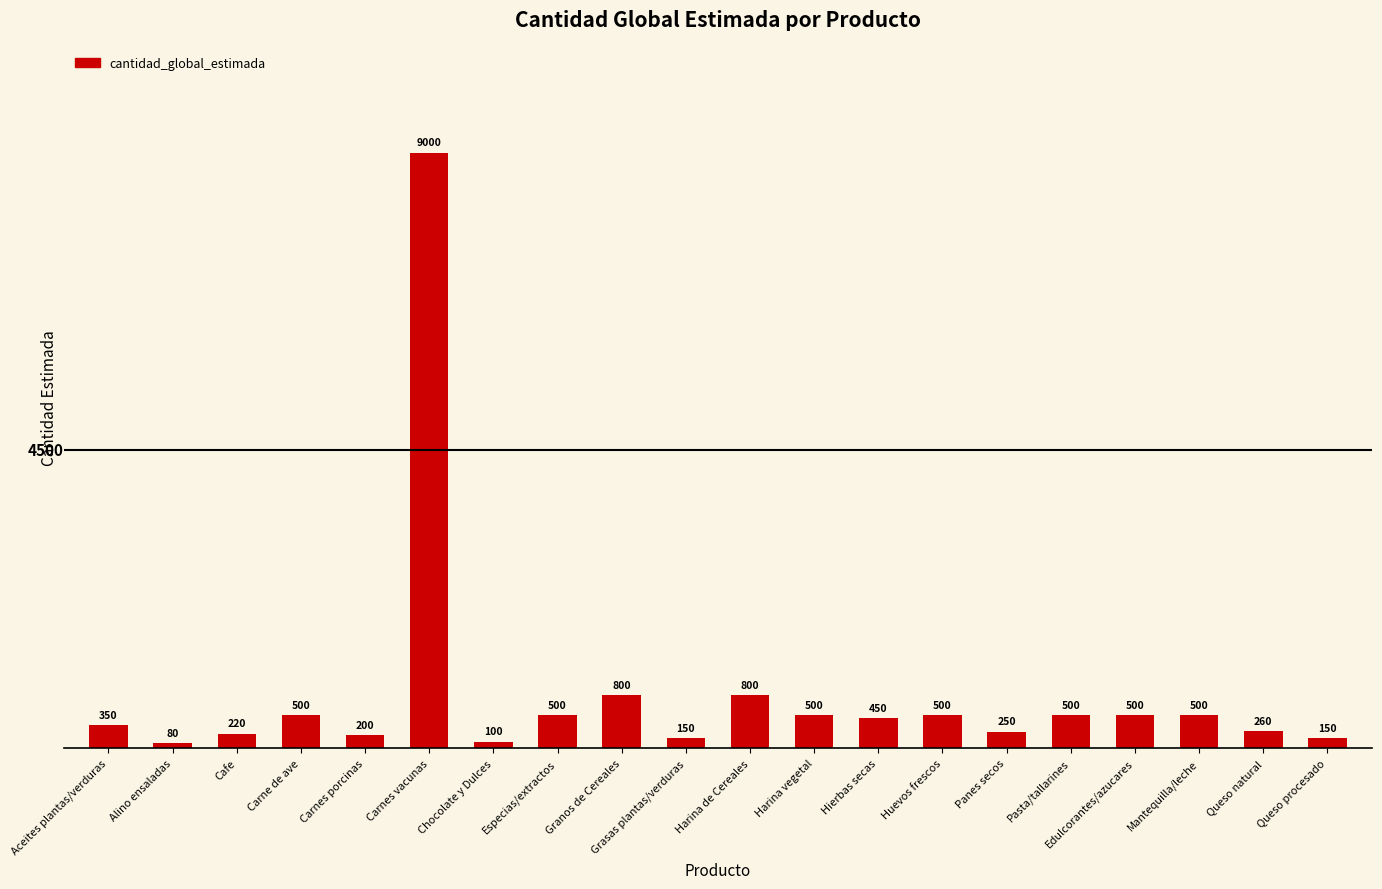

Approximately how many times larger is the value at Harina de Cereales compared to Carne de ave?

1.6